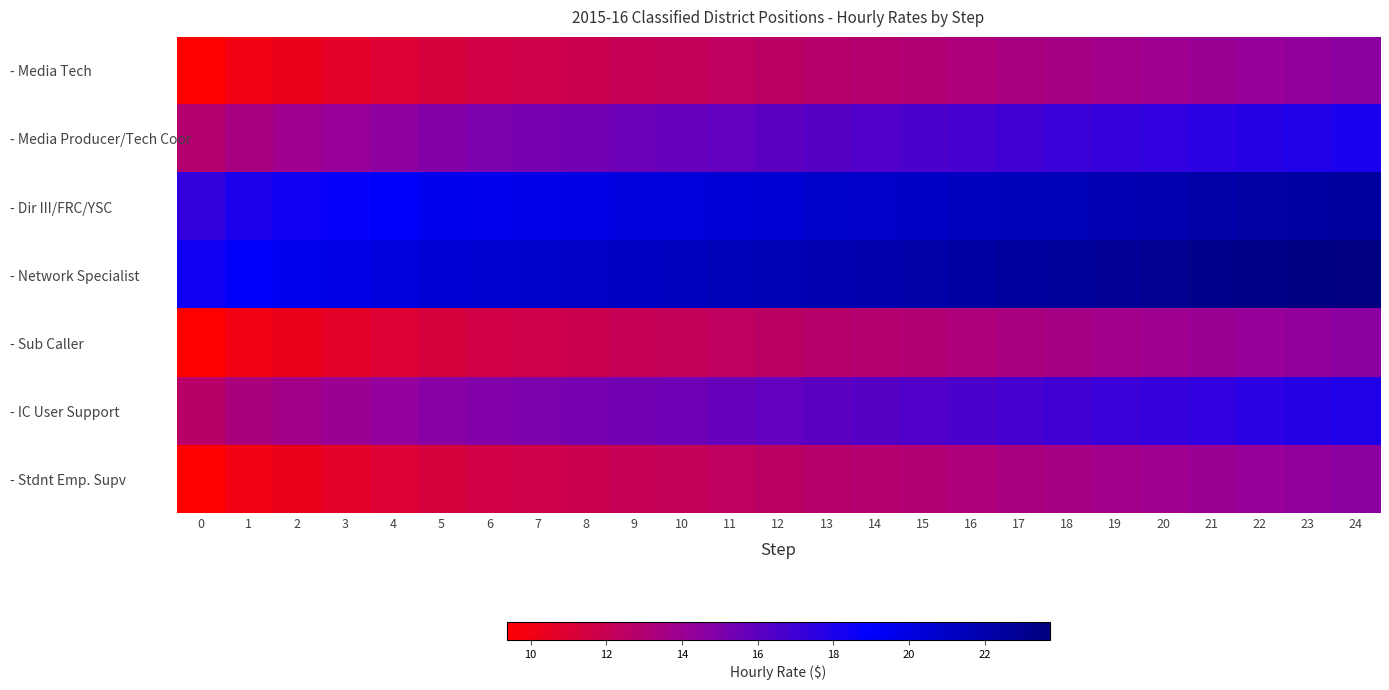

How many data points does each series have?

25